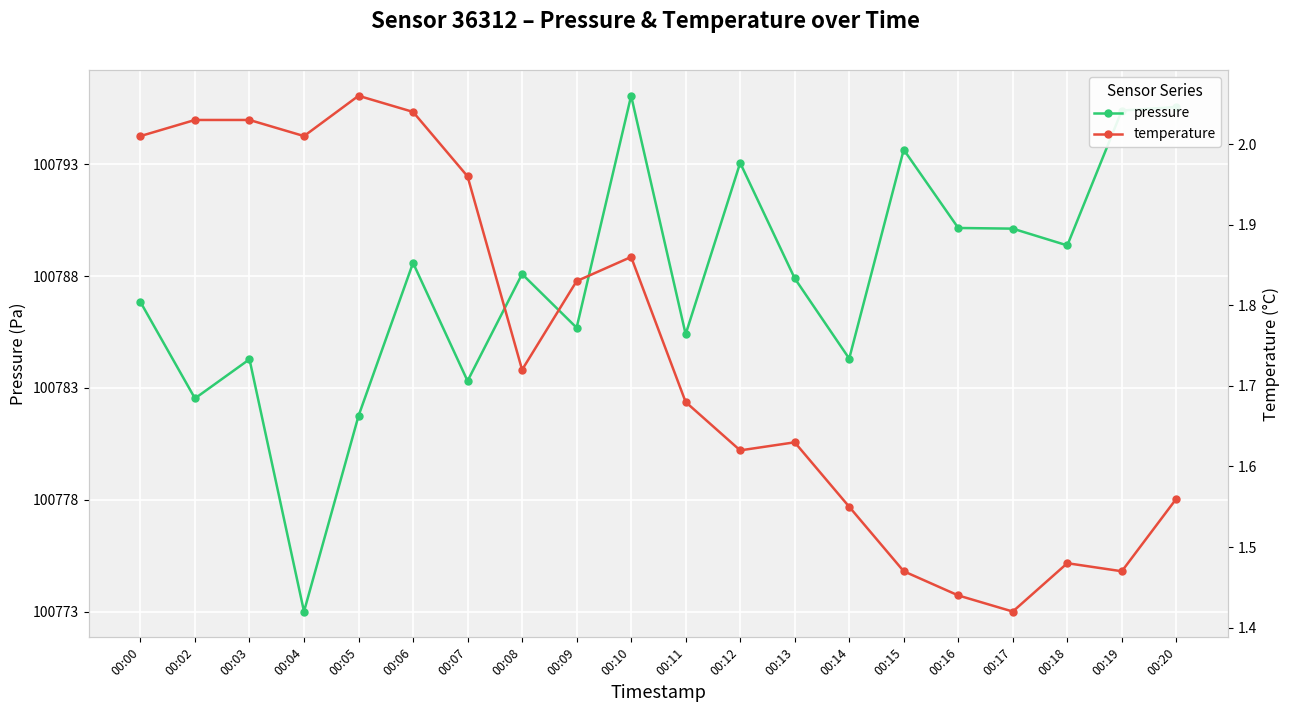

What is the sum of the temperature values at 00:08 and 00:11?

3.4